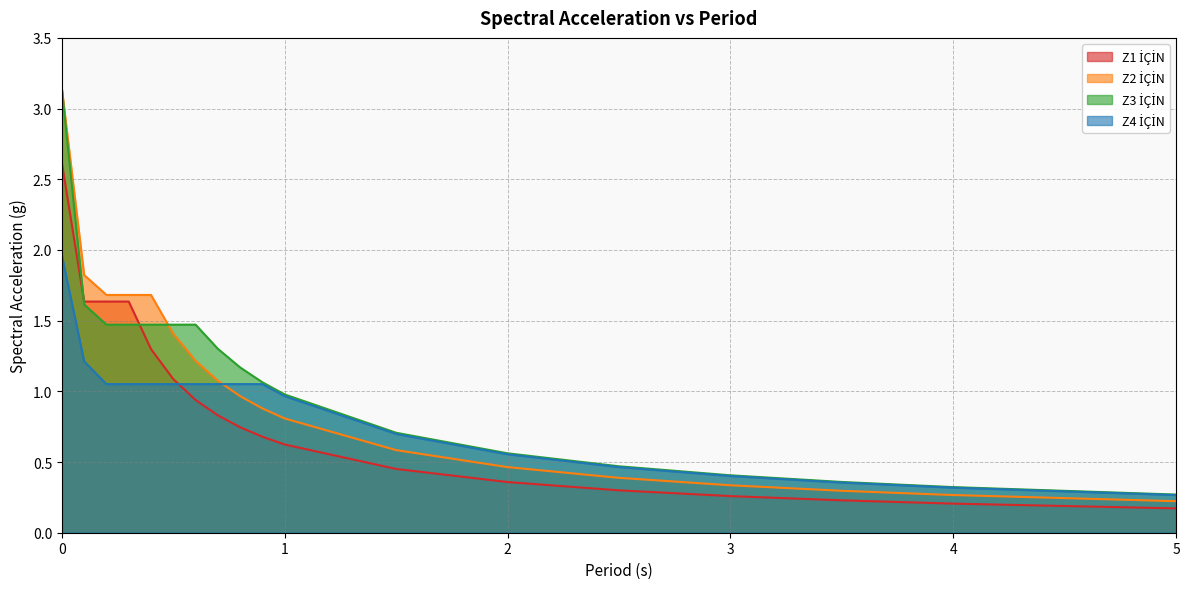

At which label is Z1 İÇİN closest to 1?

0.6